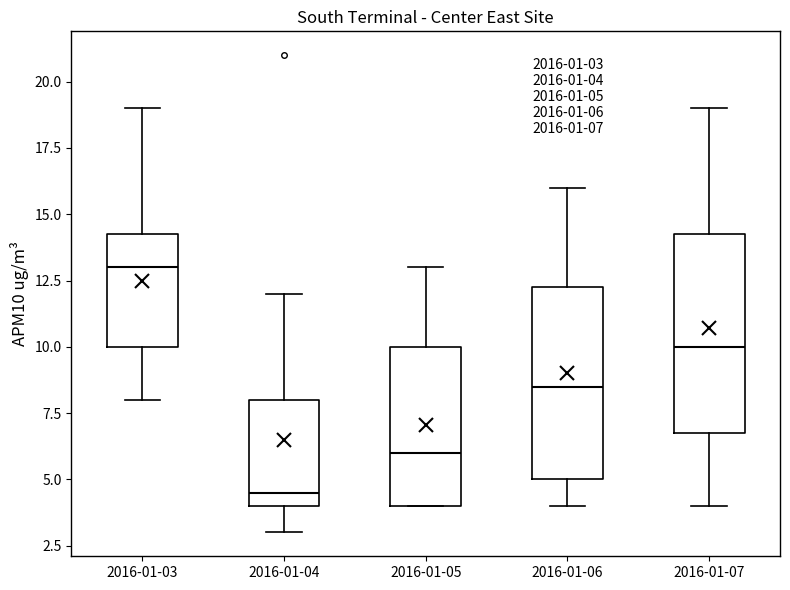

Which box has the highest median line?

2016-01-03